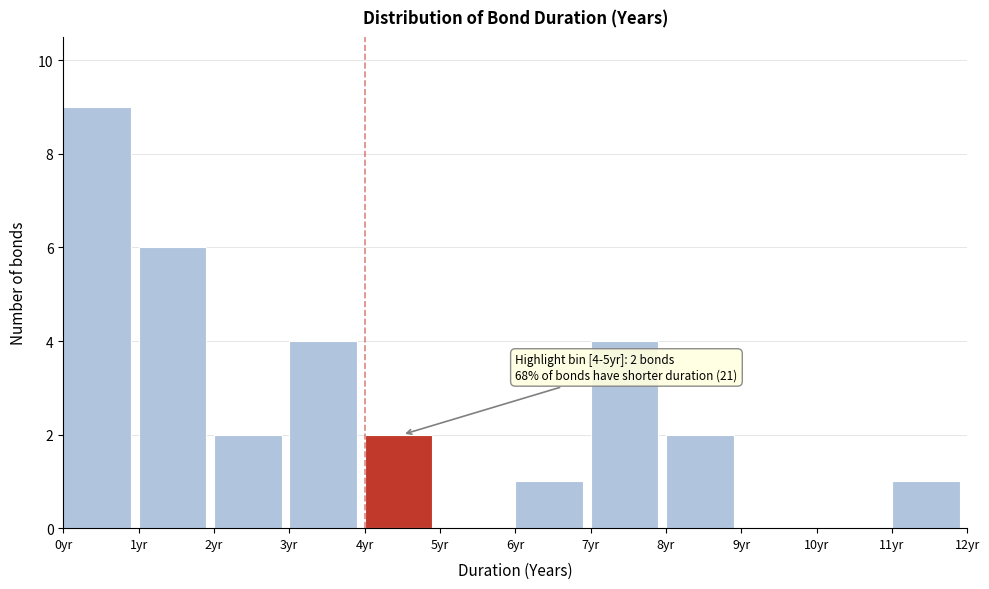

Which range on the x-axis has the tallest bar?

0 to 1